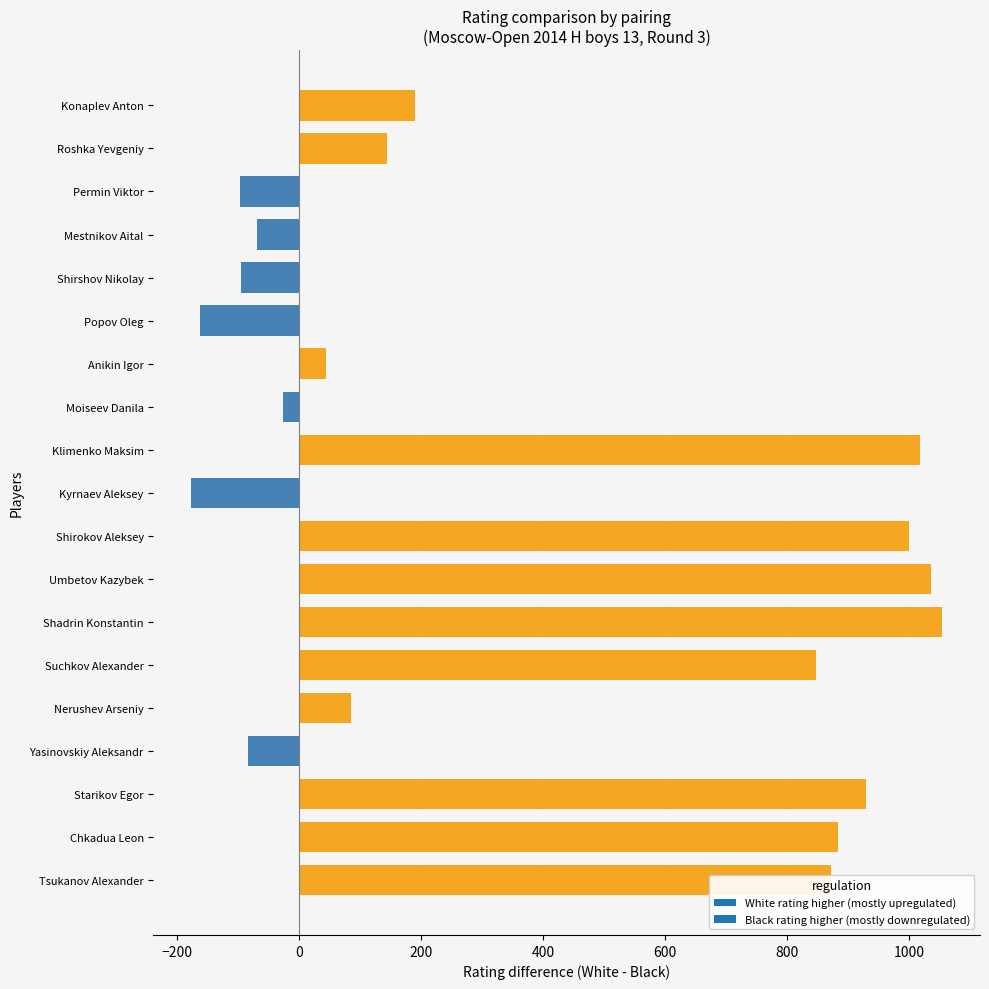

Does the chart contain any negative values?

Yes